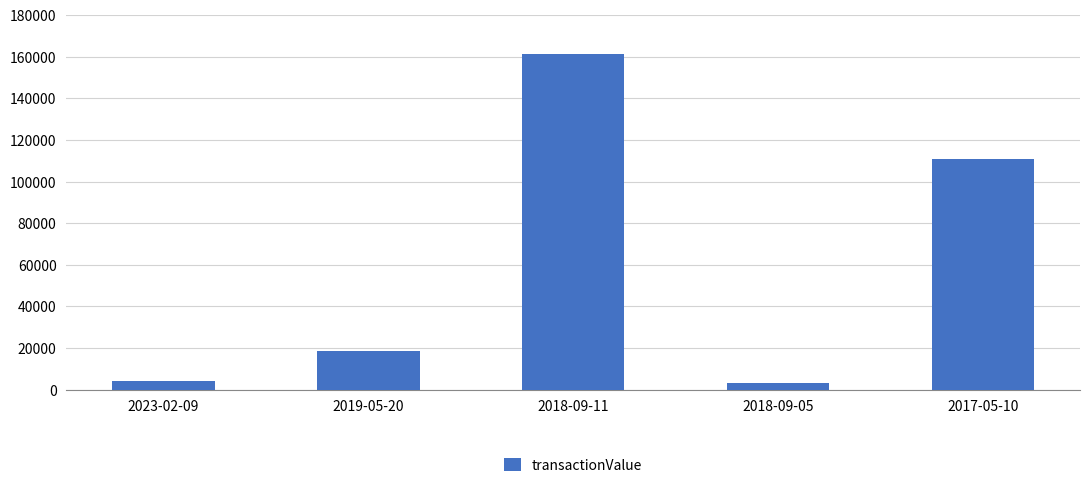

Are the bars grouped side by side (vs. stacked)?

No